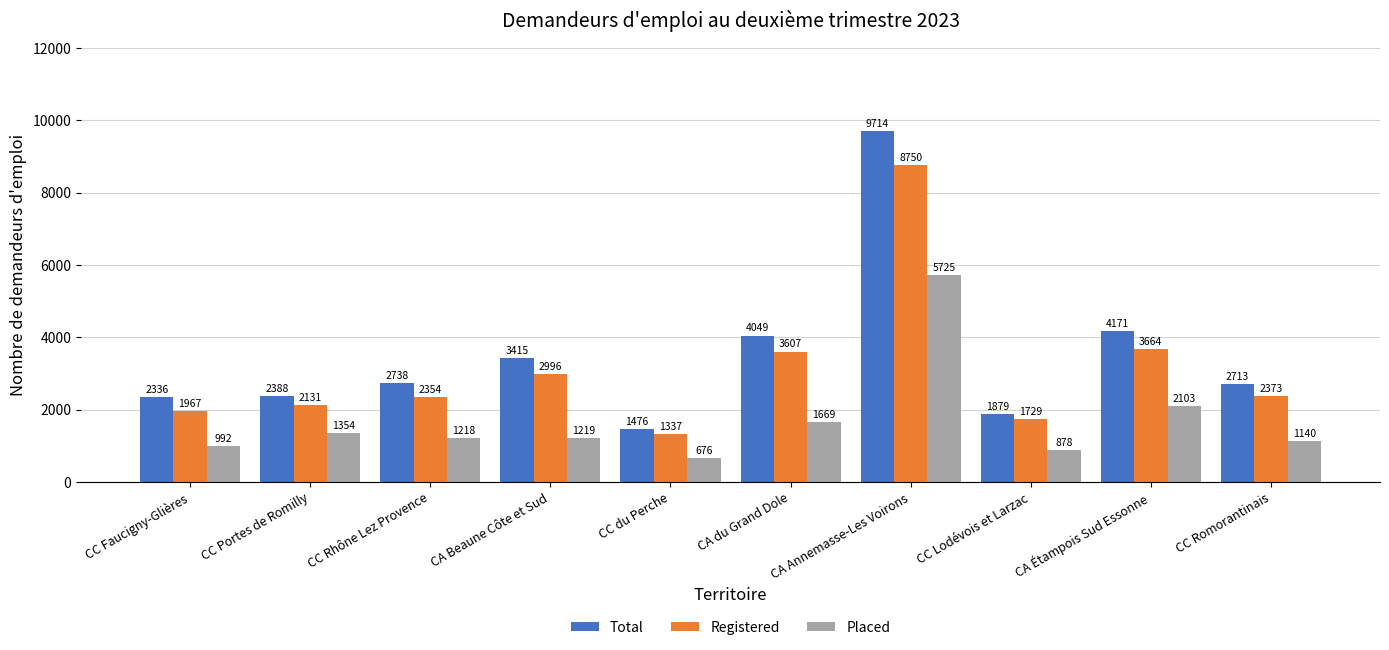

Which series has the widest spread of values?

Total